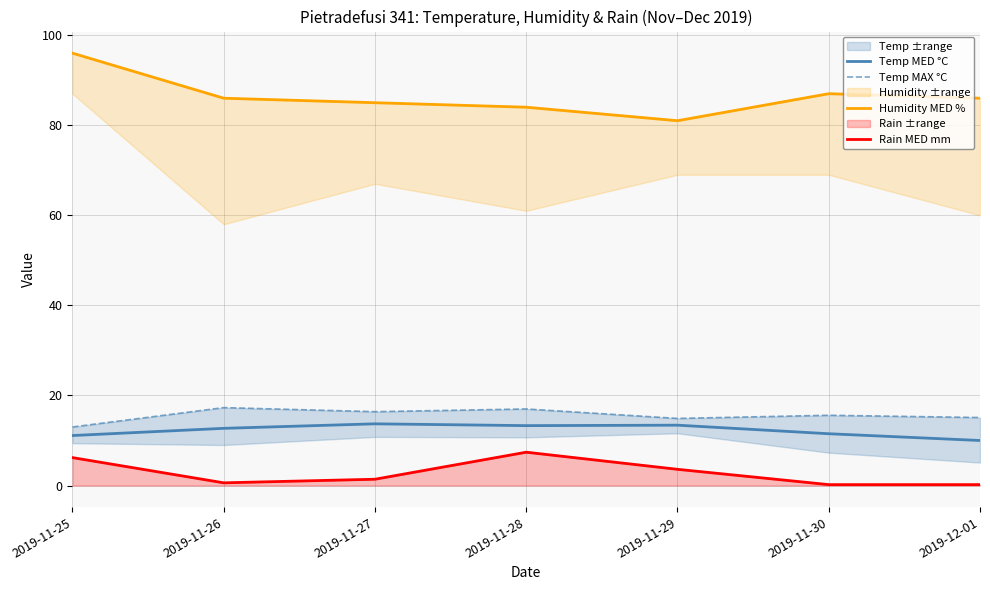

Where is the first local minimum for Temp MED °C?

2019-11-28